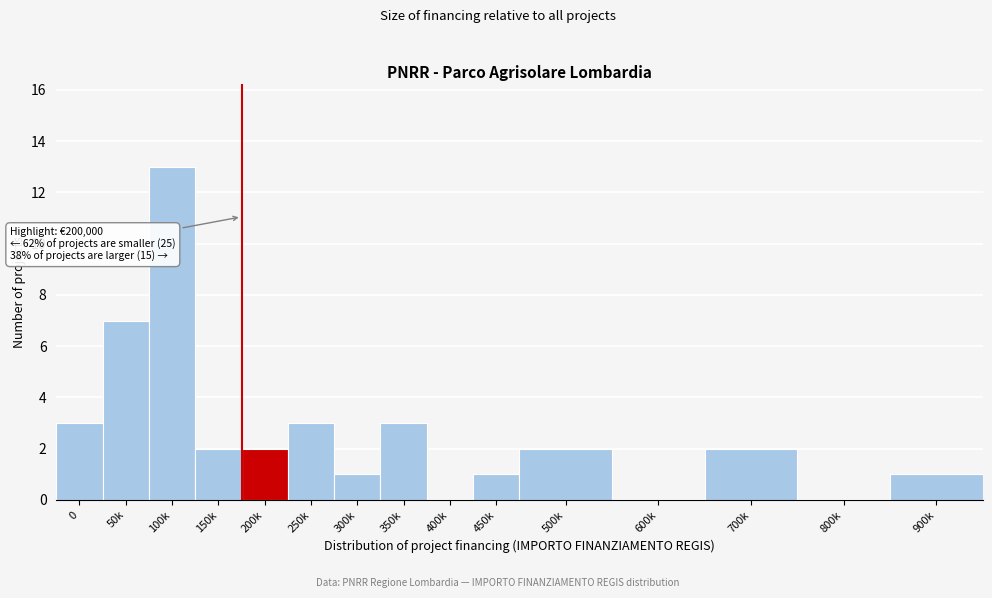

Reading left to right, what are all the values shown in this chart?

0=3	50k=7	100k=13	150k=2	200k=2	250k=3	300k=1	350k=3	400k=0	450k=1	500k=2	600k=0	700k=2	800k=0	900k=1